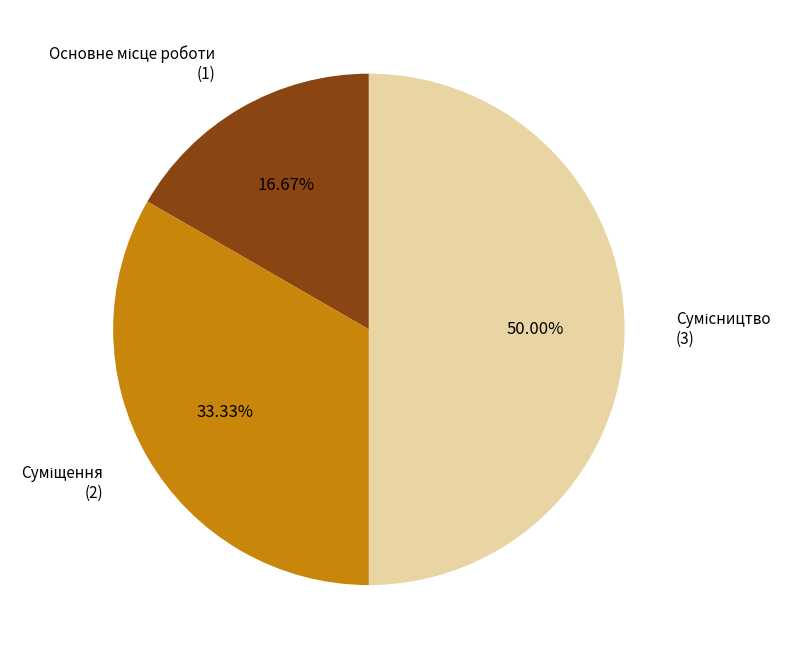

How many segments does this pie chart have?

3